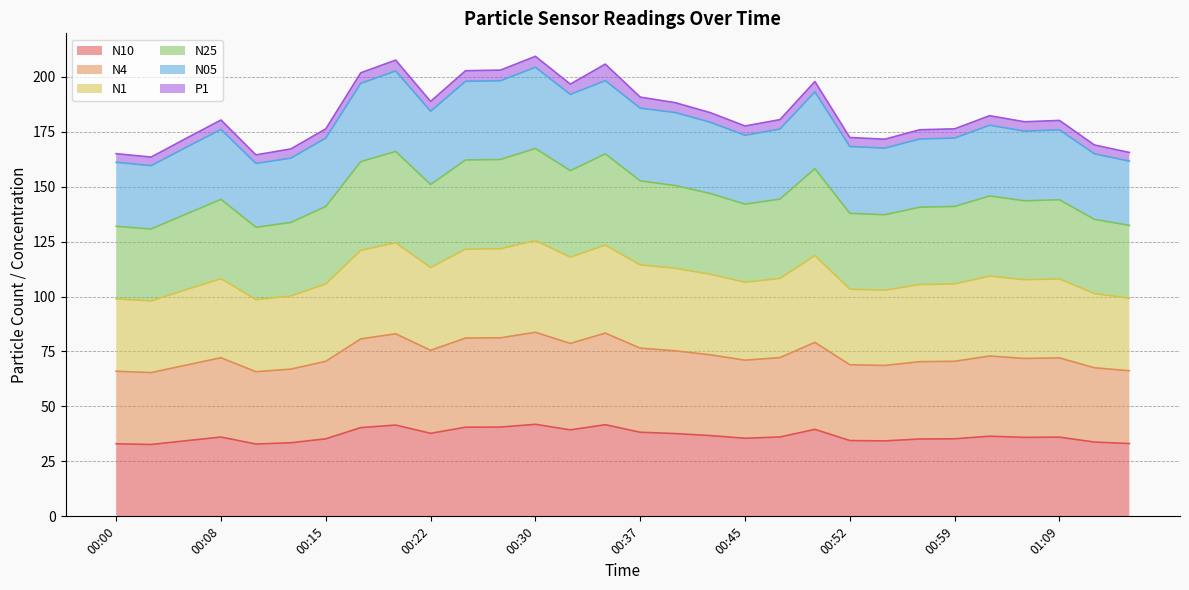

The value of N4 at 00:18 is 137.2. True or false?

False